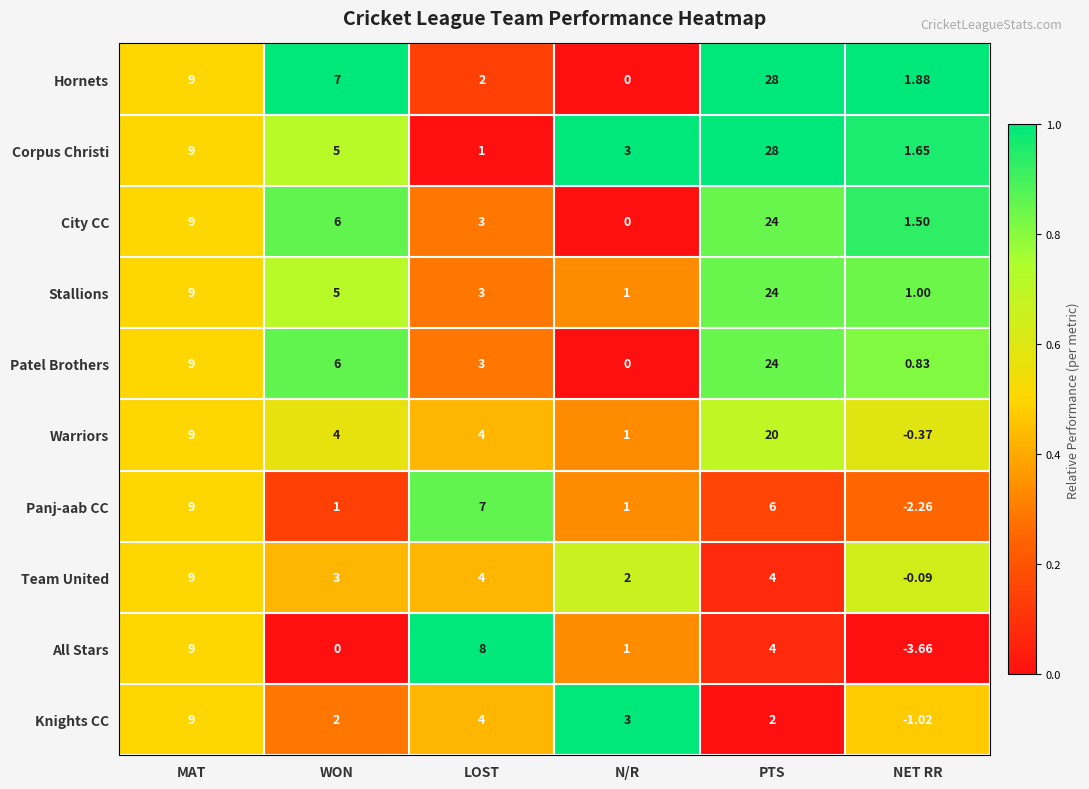

Which series changed the most between LOST and N/R?

All Stars